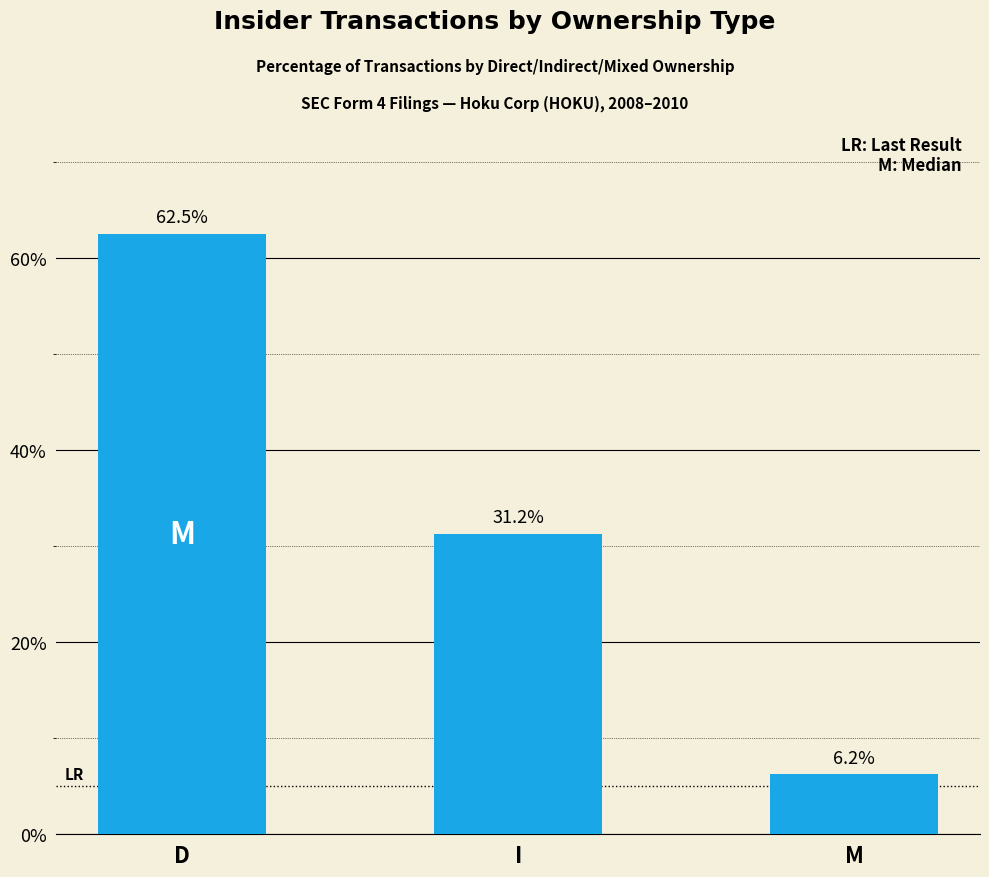

What is the label of the 3rd bar from the right?

D